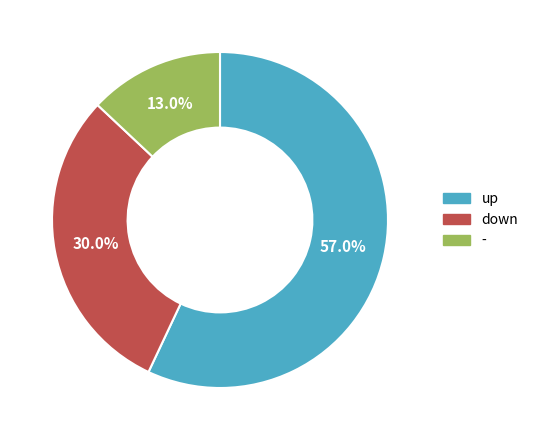

Is it true that up is 66% of the pie?

False